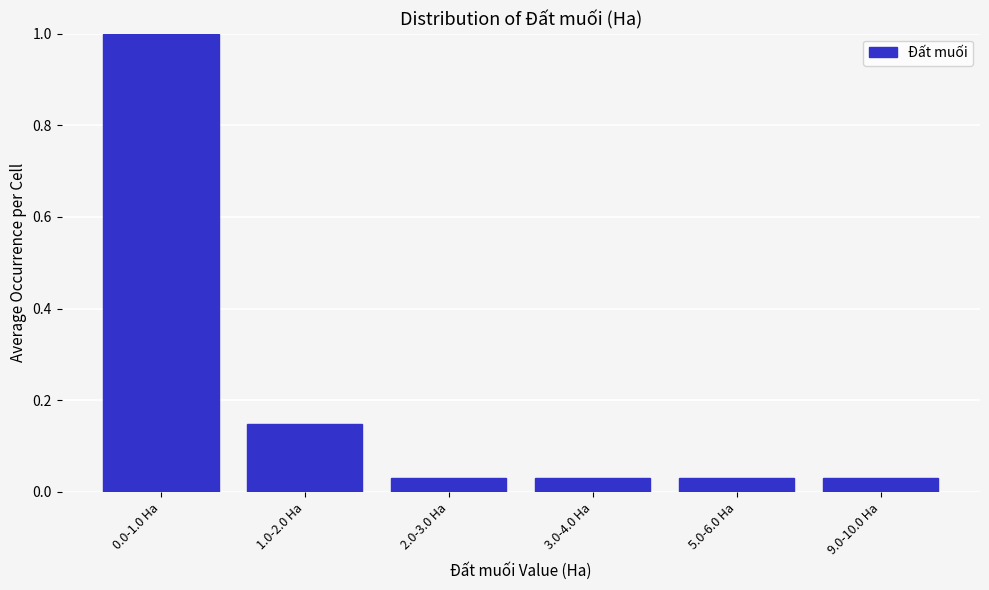

What is the change in value from 0.0-1.0 Ha to 2.0-3.0 Ha?

-1.0